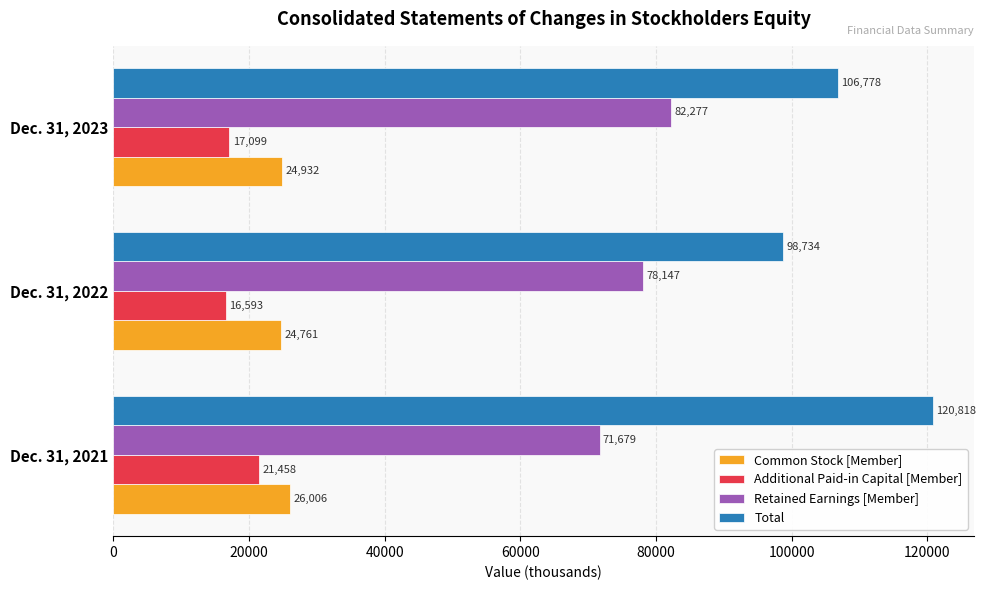

The Common Stock [Member] series shows 26006 at Dec. 31, 2021. True or false?

True